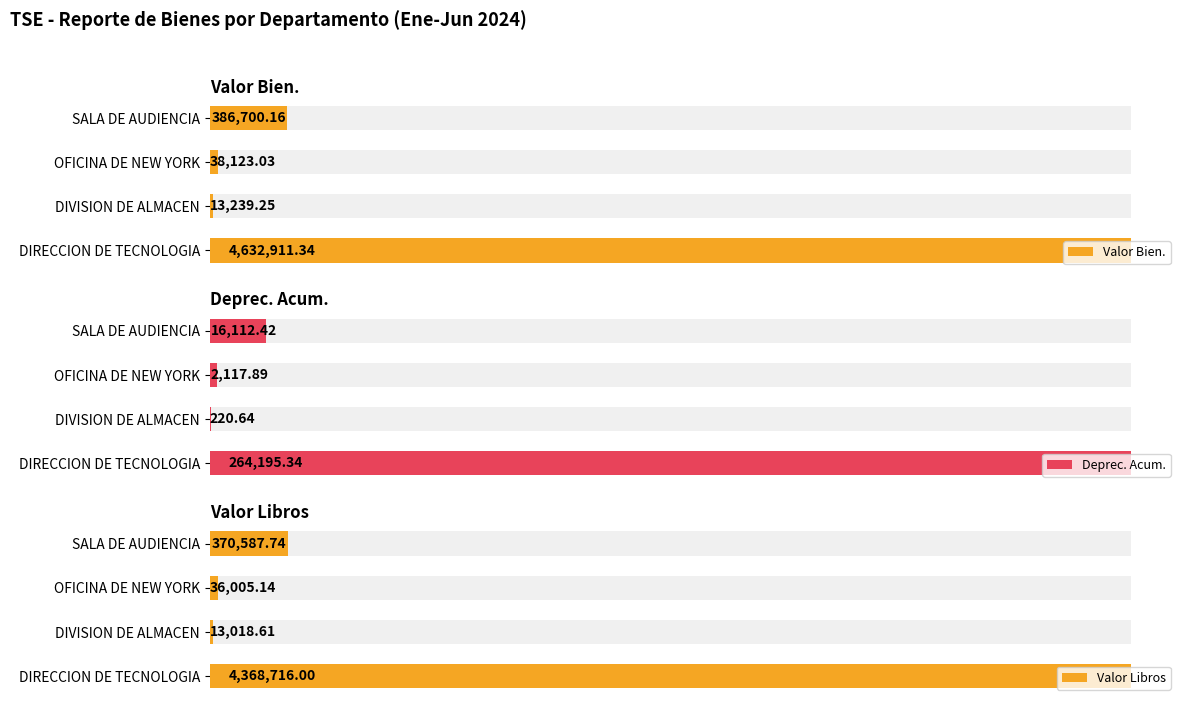

True or false: Valor Libros has a value of 4368716.0 at DIRECCION DE TECNOLOGIA.

True